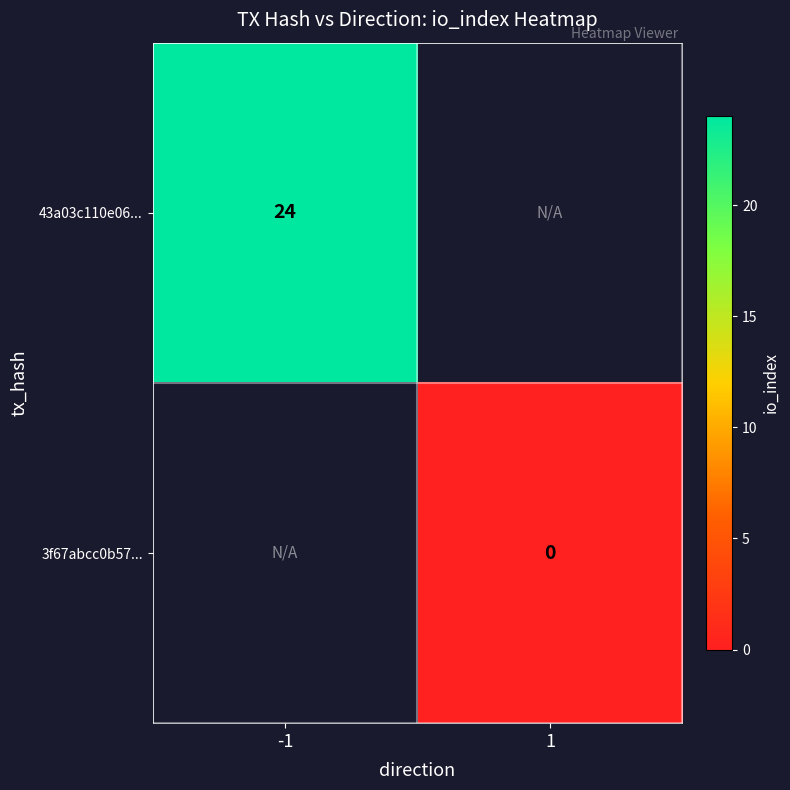

Is it true that 43a03c110e06... equals 10 at -1?

False